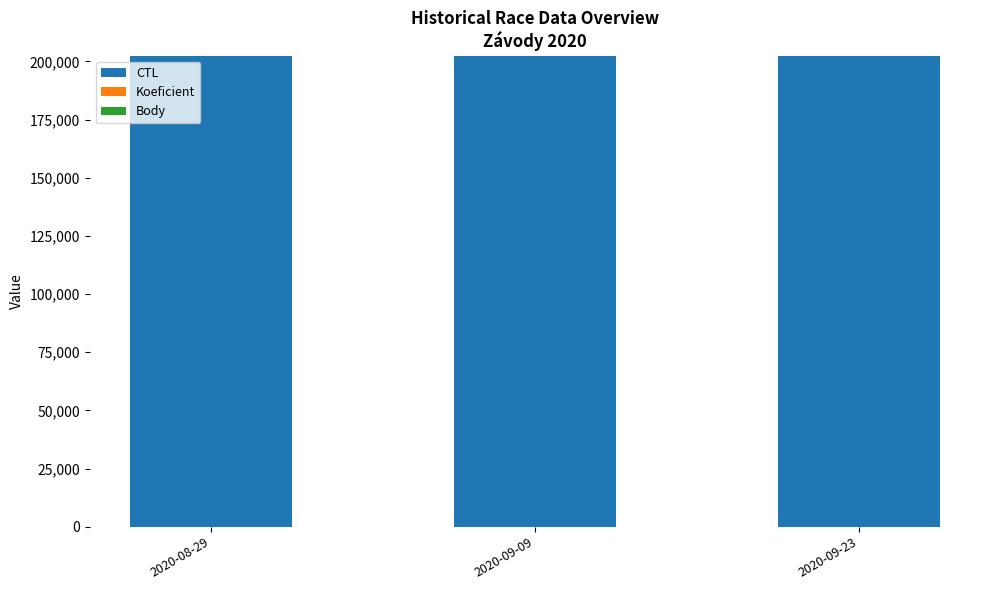

Between 2020-09-09 and 2020-08-29, which is larger?

2020-09-09